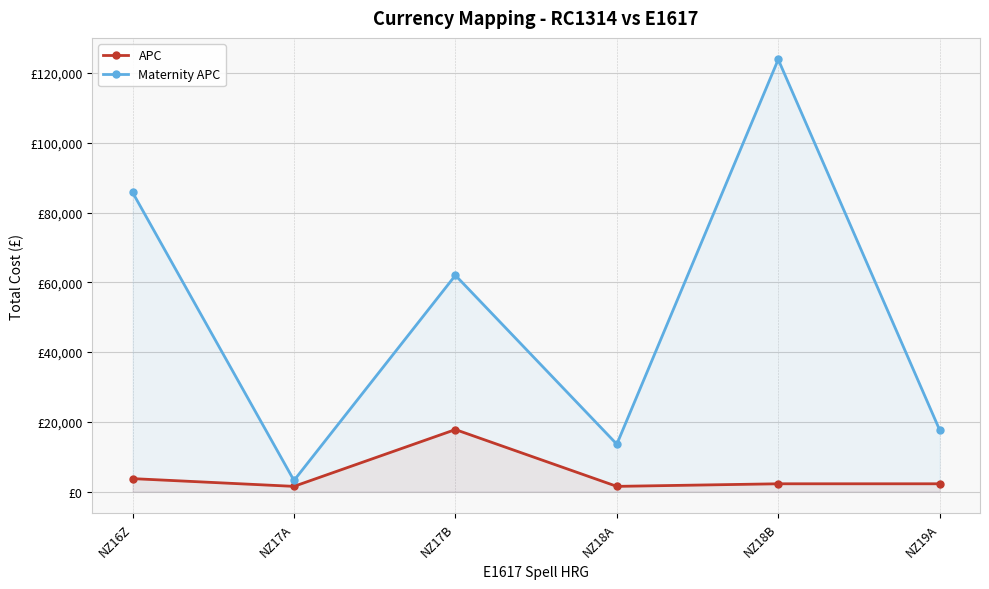

What are all the series names shown in the legend?

APC, Maternity APC